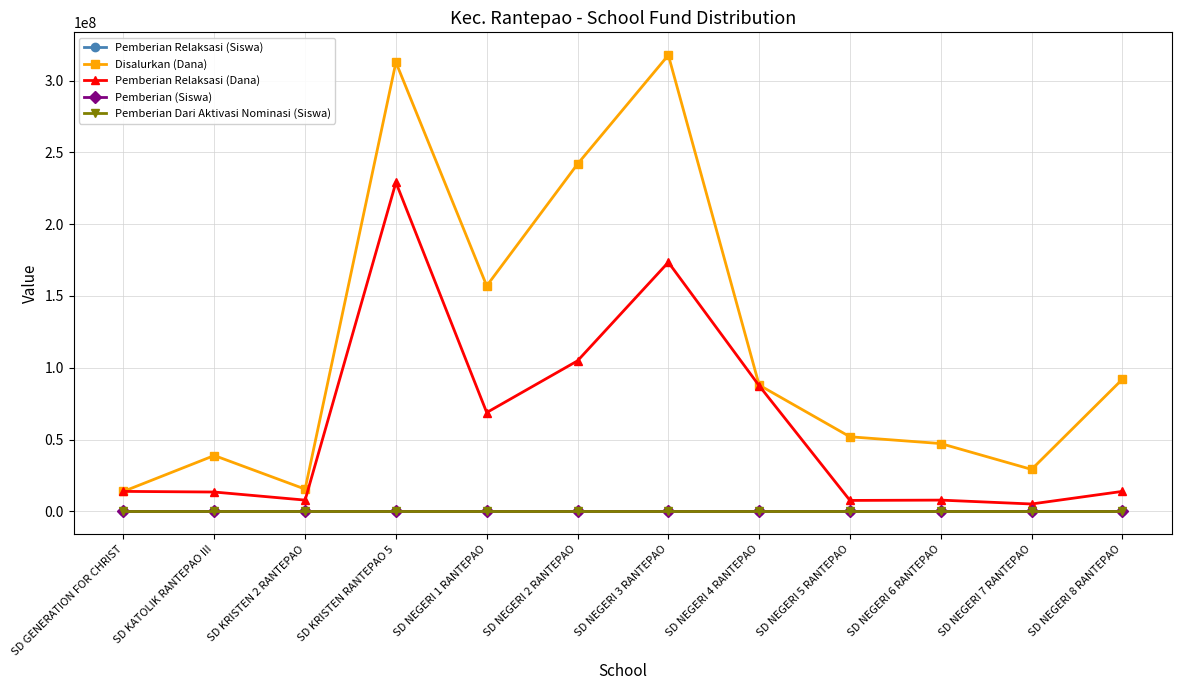

What is the label of the 5th point from the right?

SD NEGERI 4 RANTEPAO